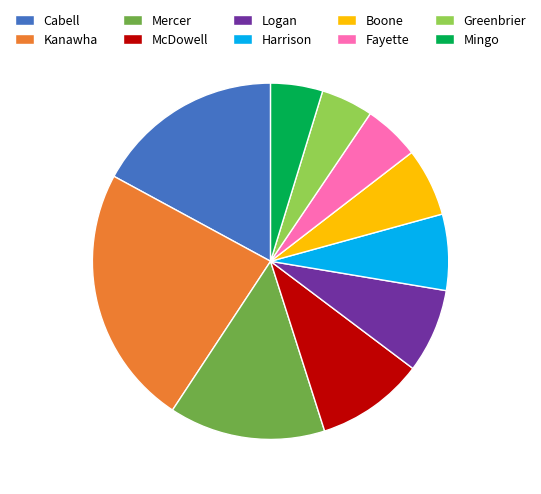

Is the sum of Kanawha and Greenbrier greater than half?

No